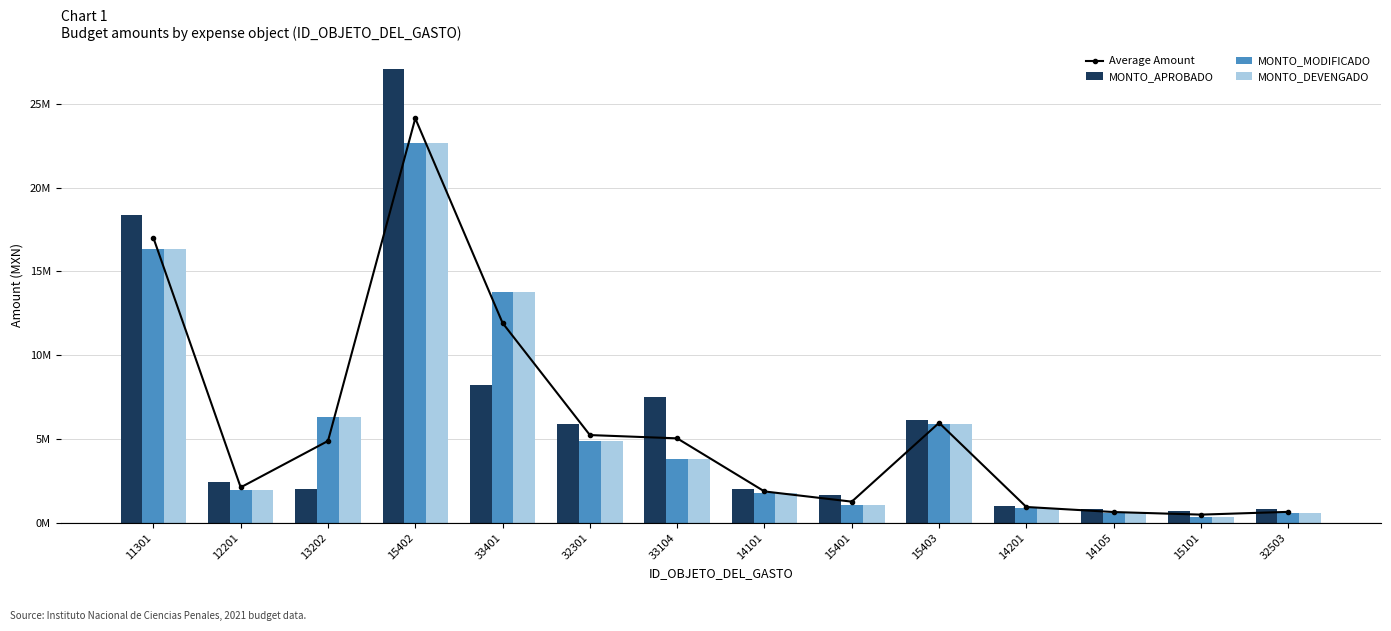

Which series has the largest total across all categories?

MONTO_APROBADO